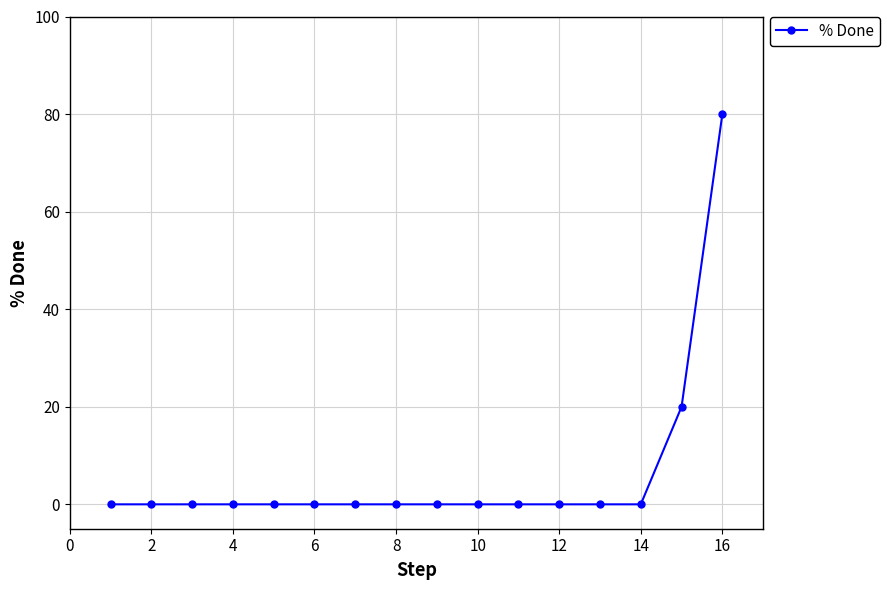

How many data points does each series have?

16